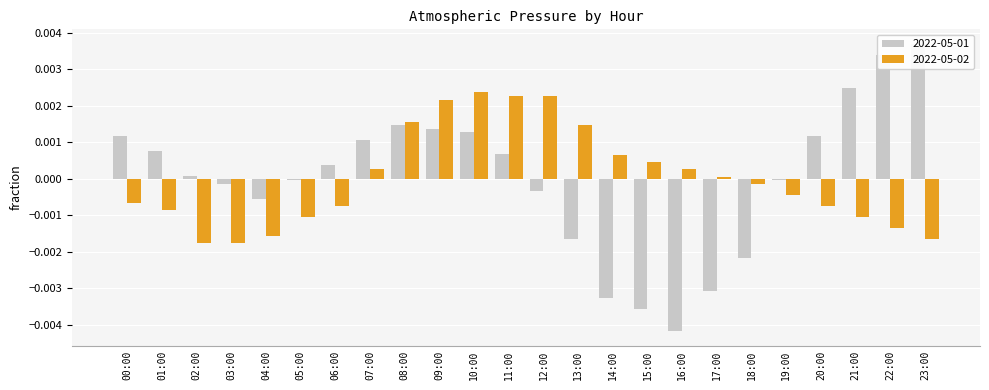

What are all the series names shown in the legend?

2022-05-01, 2022-05-02